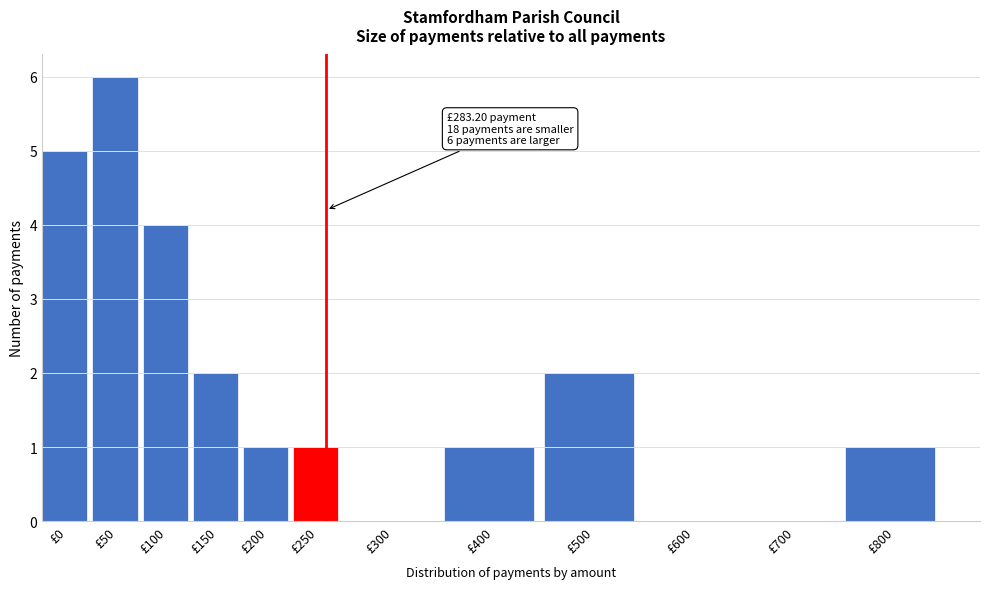

Reading left to right, list all the values displayed in this chart.

£0=5	£50=6	£100=4	£150=2	£200=1	£250=1	£300=0	£400=1	£500=2	£600=0	£700=0	£800=1